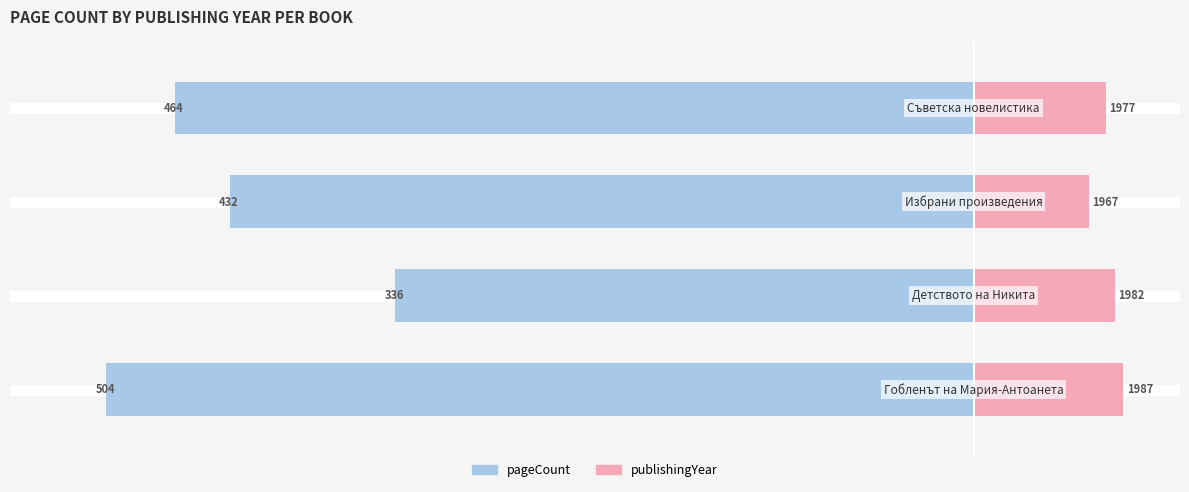

Count the number of data series in this chart.

2